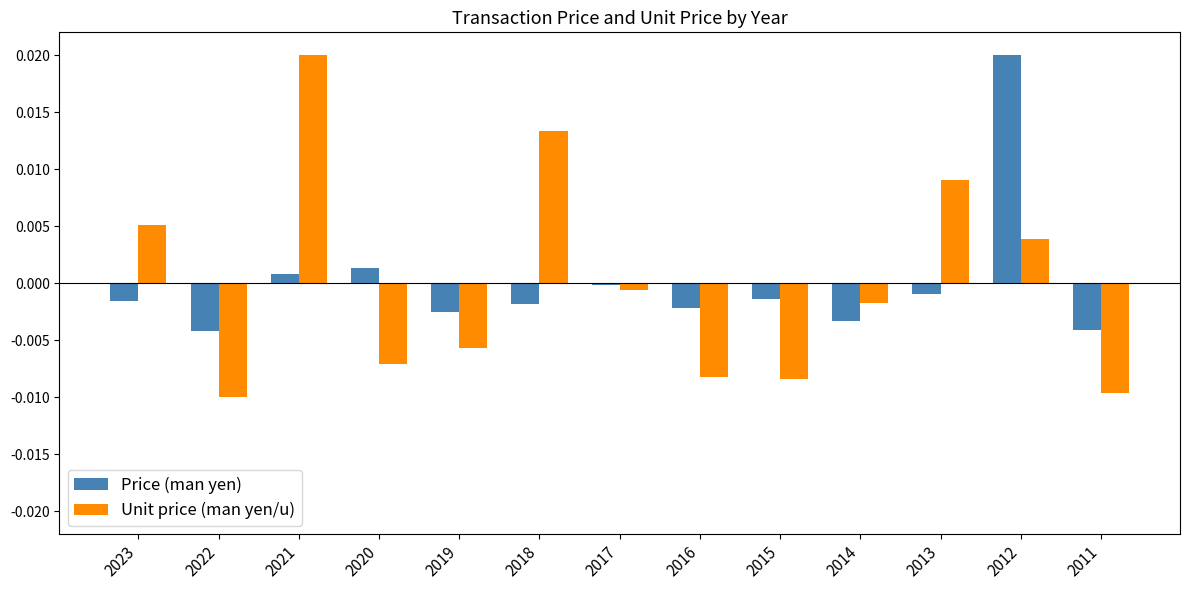

At which label is Price (man yen) closest to 0?

2017